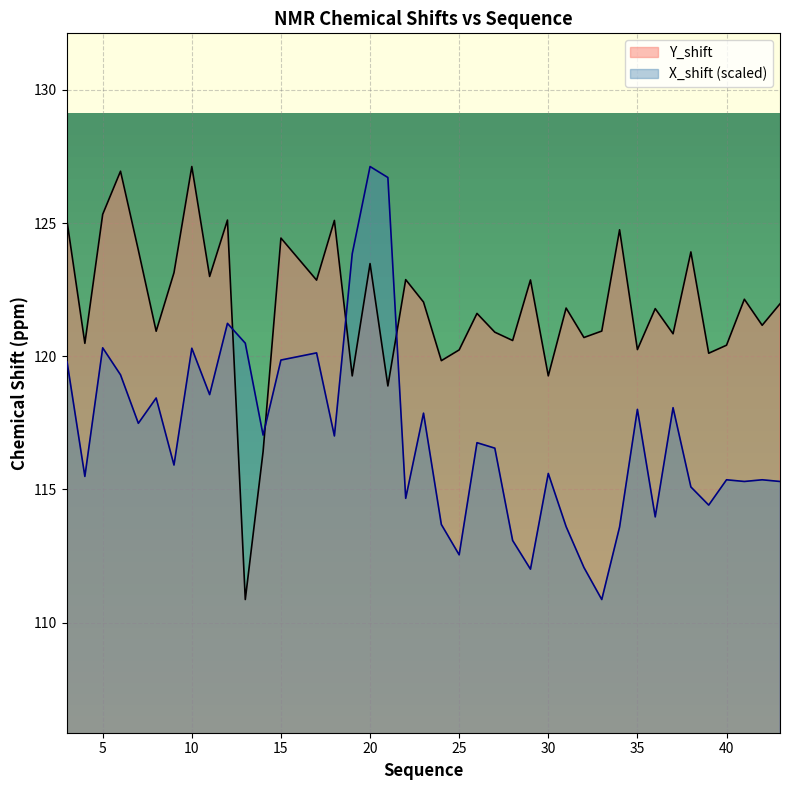

What is the smallest value displayed?

110.9